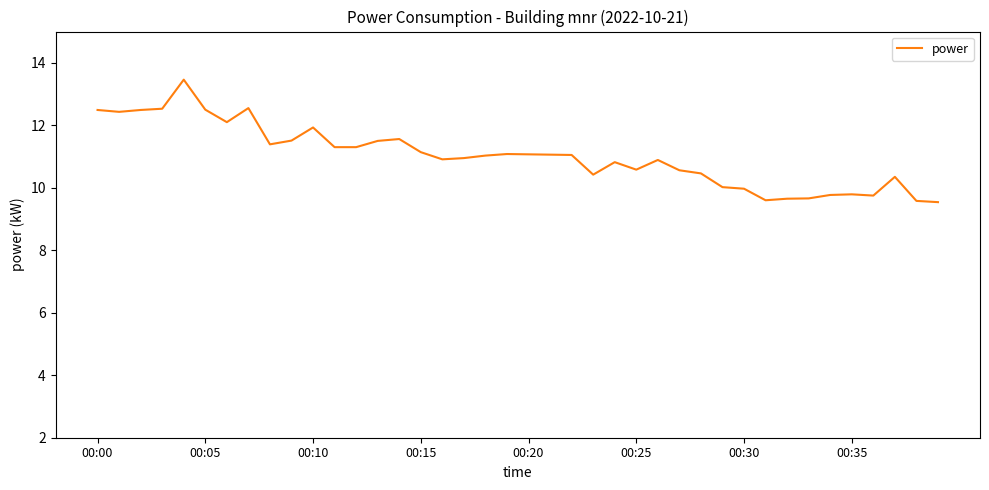

What is the smallest value displayed?

9.5